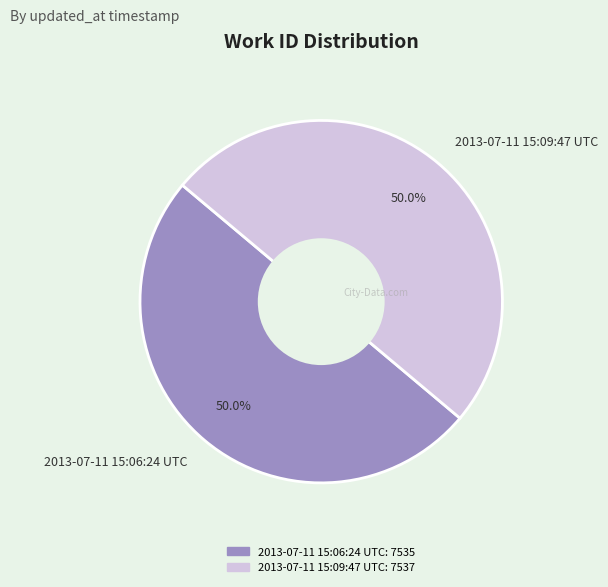

Do 2013-07-11 15:06:24 UTC and 2013-07-11 15:09:47 UTC together represent more than half of the pie?

Yes